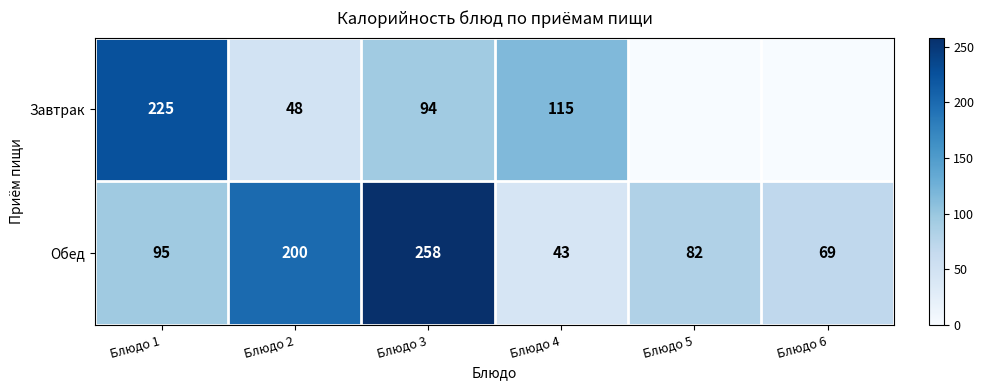

True or false: Обед has a value of 69 at Блюдо 6.

True